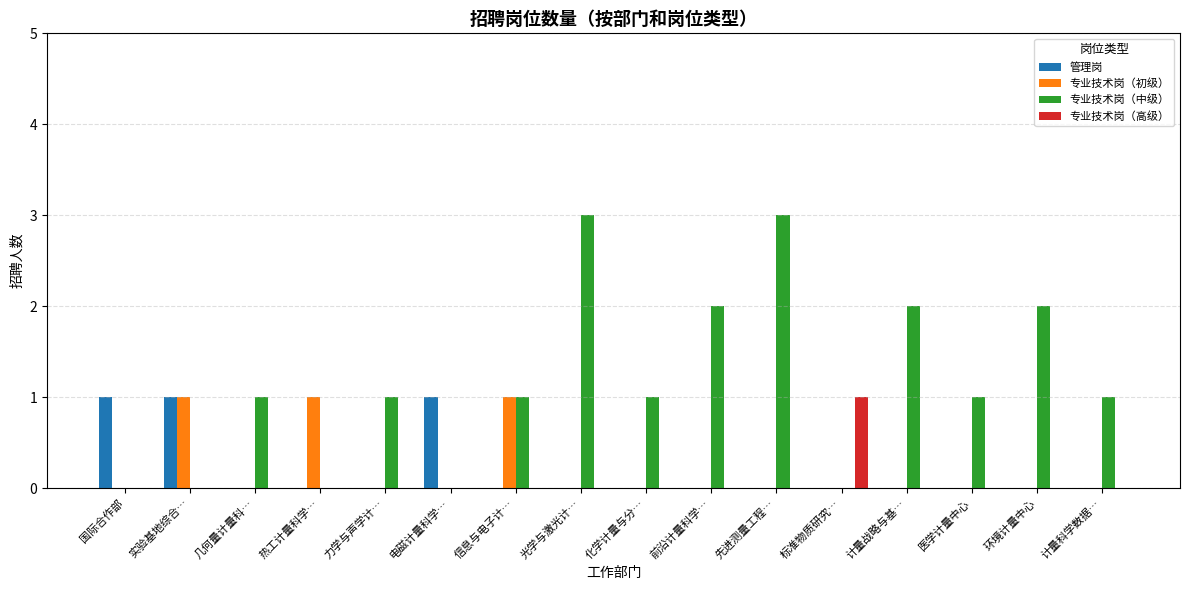

Which series has the largest total across all categories?

专业技术岗（中级）